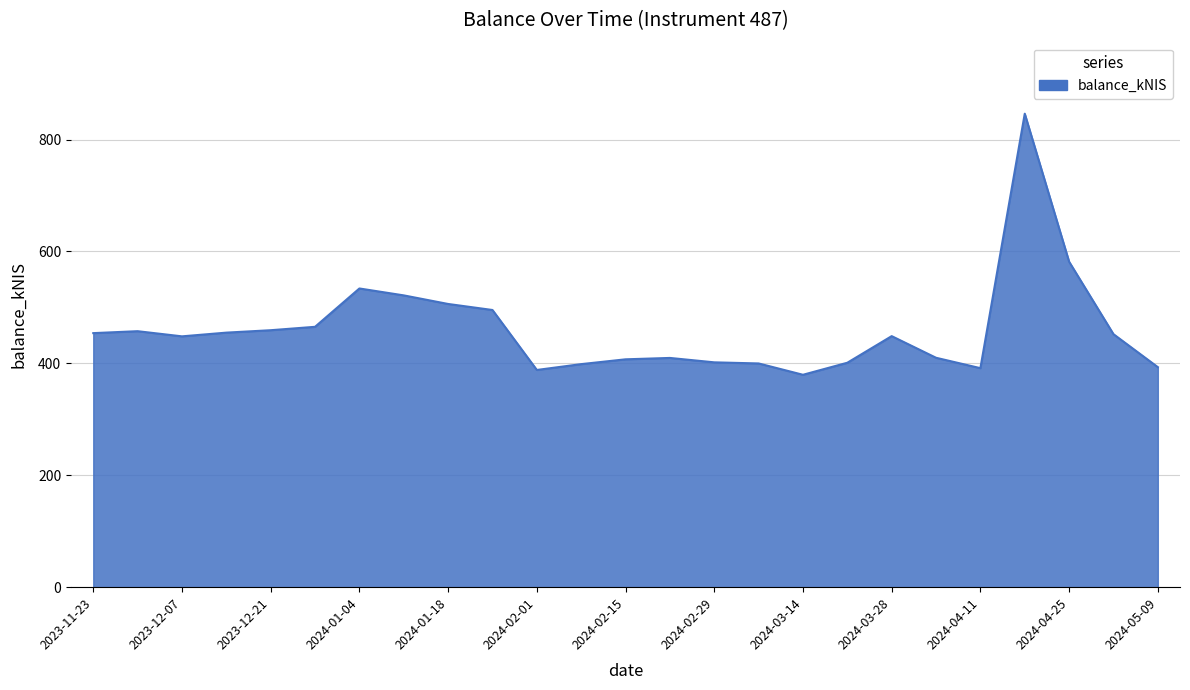

What is the minimum value shown in the chart?

379.6